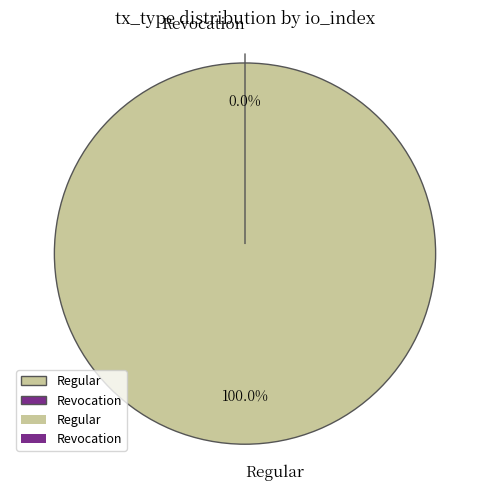

What is the change in value from Regular to Revocation?

-64